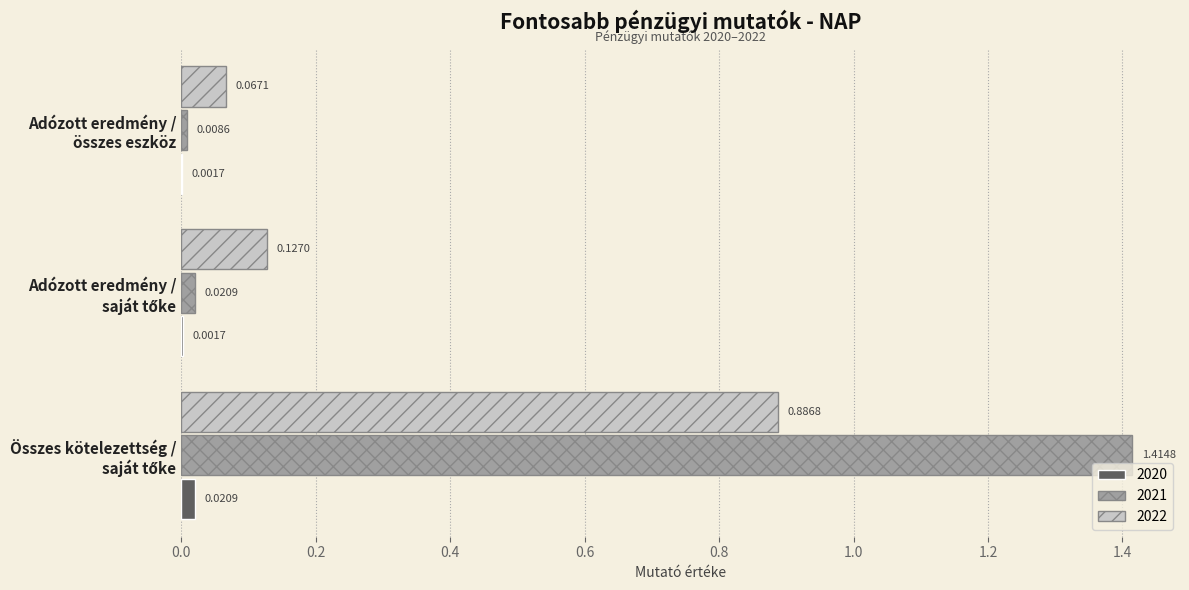

What is the sum of all 2022 values?

1.1